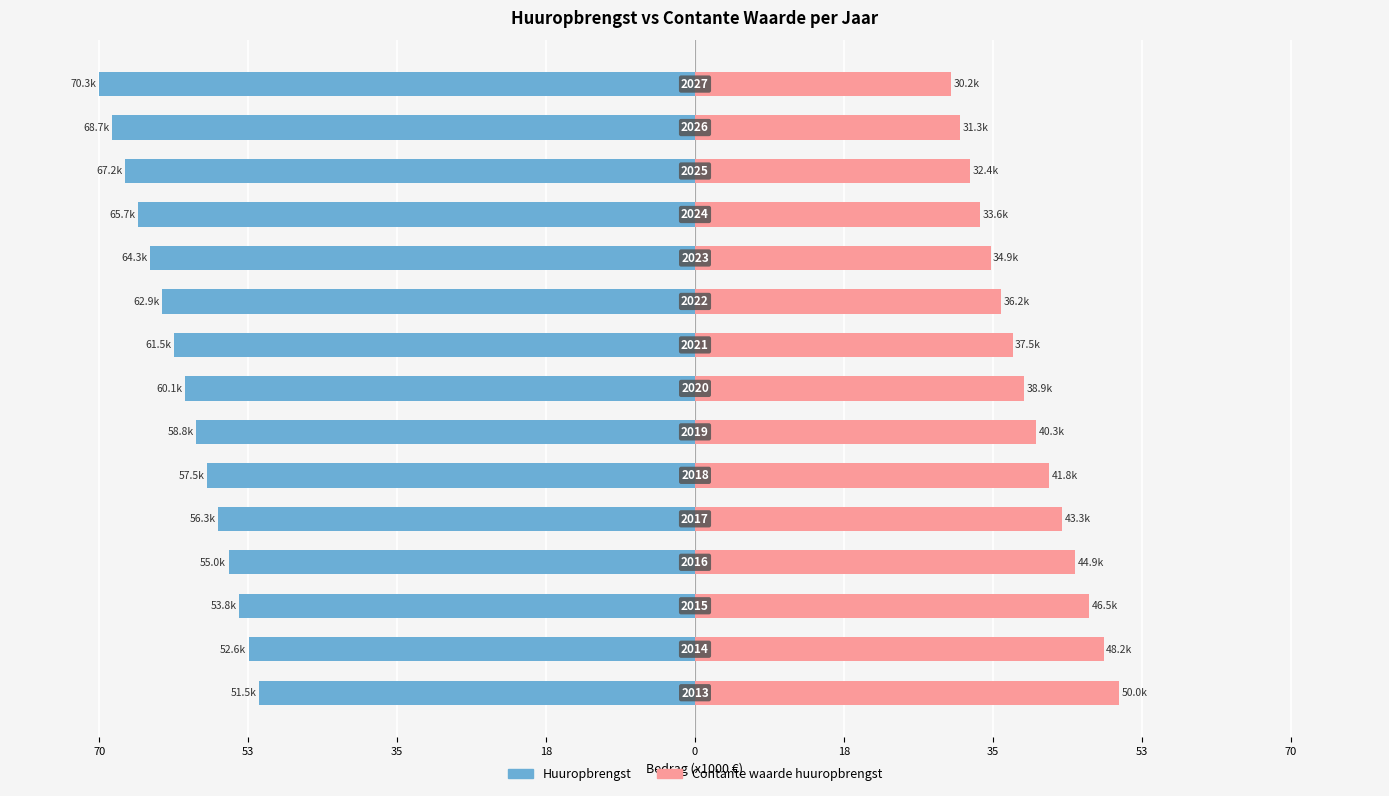

How many distinct data groups are displayed?

2